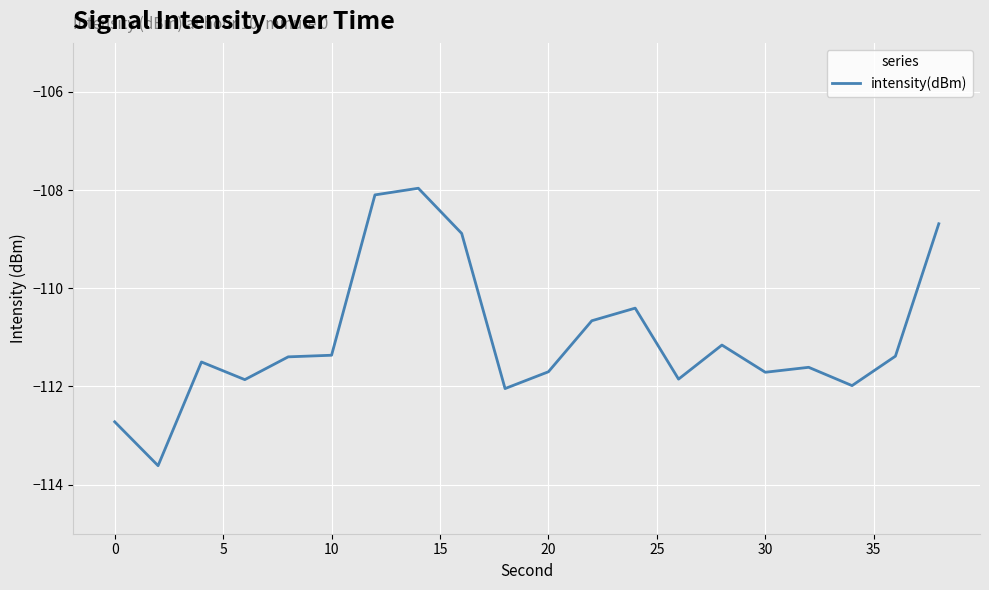

What is the greatest value displayed?

-108.0